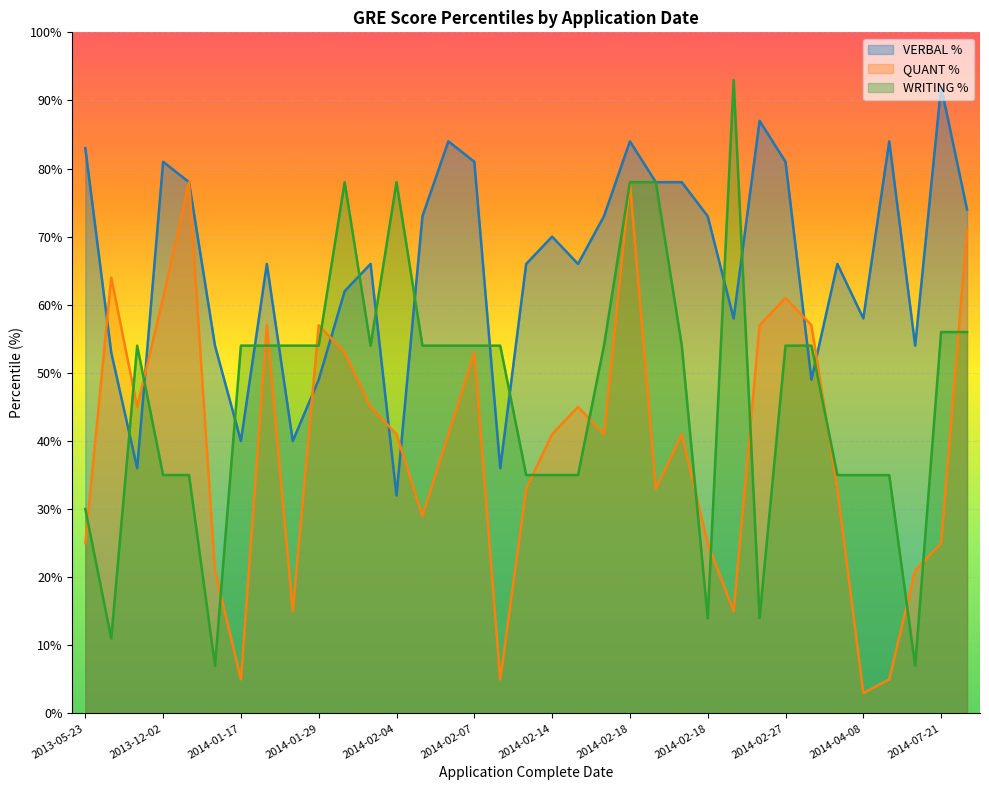

The VERBAL % series shows 40 at 2014-01-27. True or false?

True